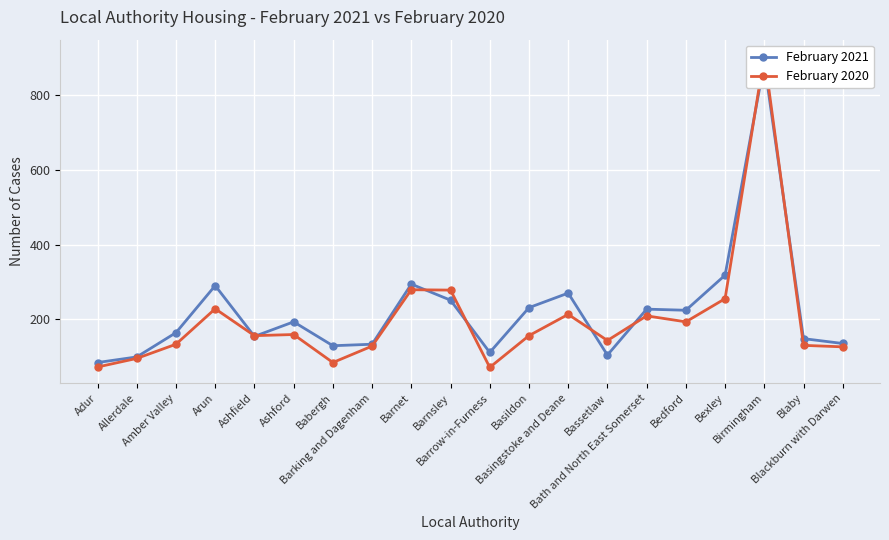

What is the total value across all series at Basildon?

387